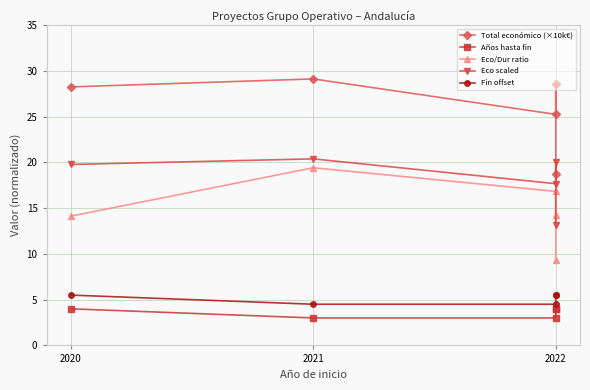

What is the value of the Años hasta fin point at the 5th from the left?

3.0